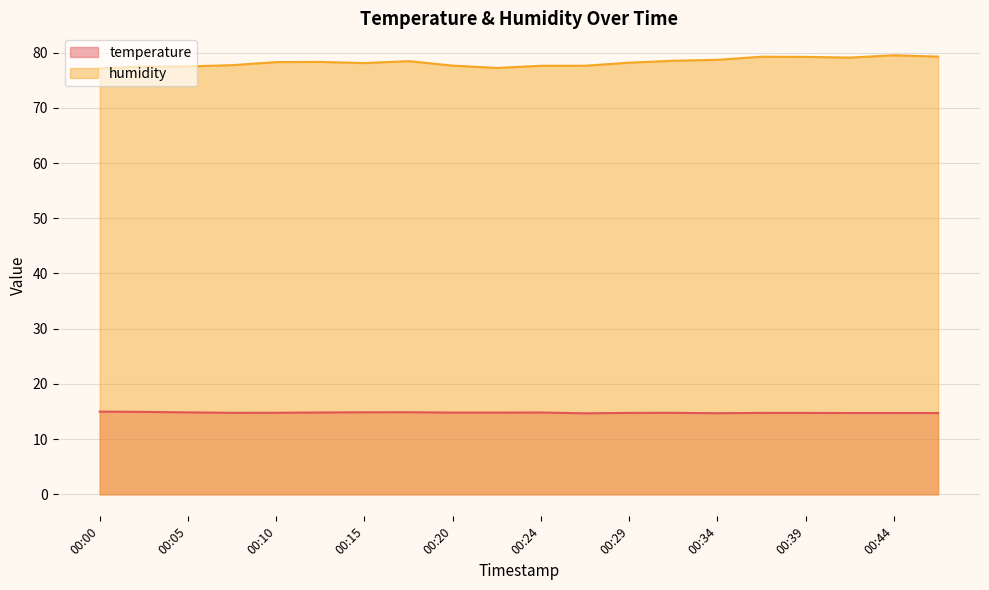

How many lines are shown in the chart?

2